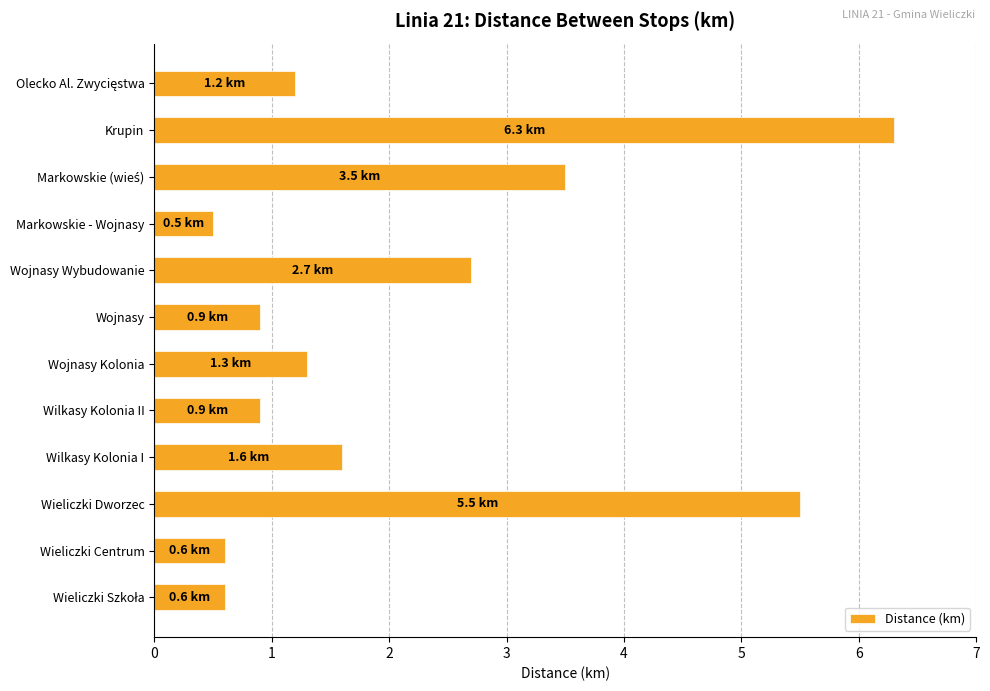

True or false: the data shows 0.9 at Wojnasy.

True